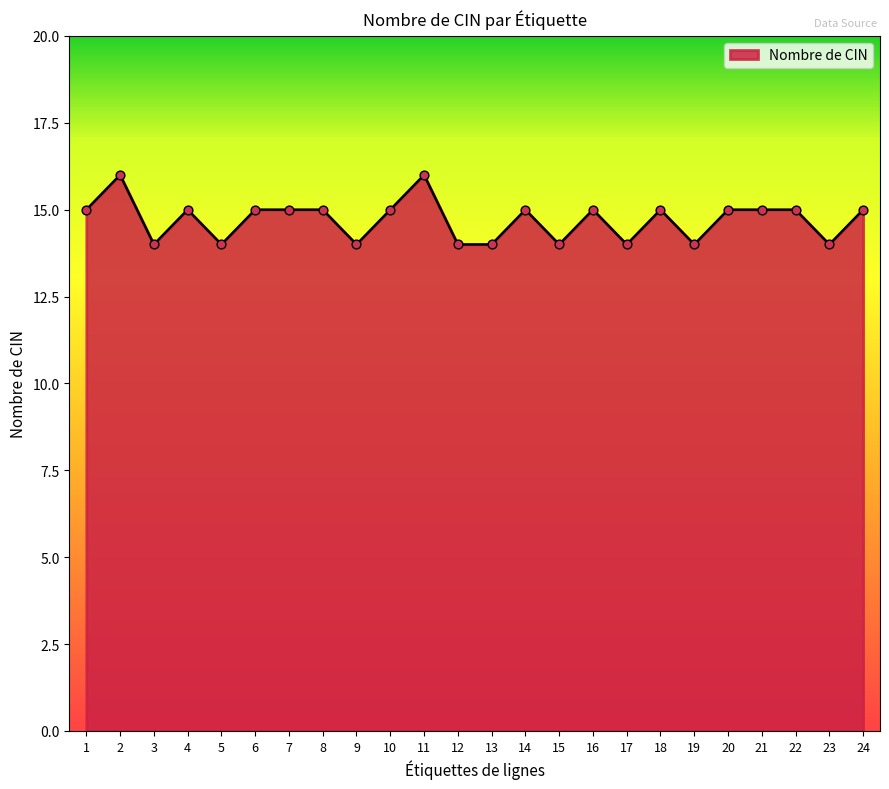

Approximately how many times larger is the value at 14 compared to 18?

1.0